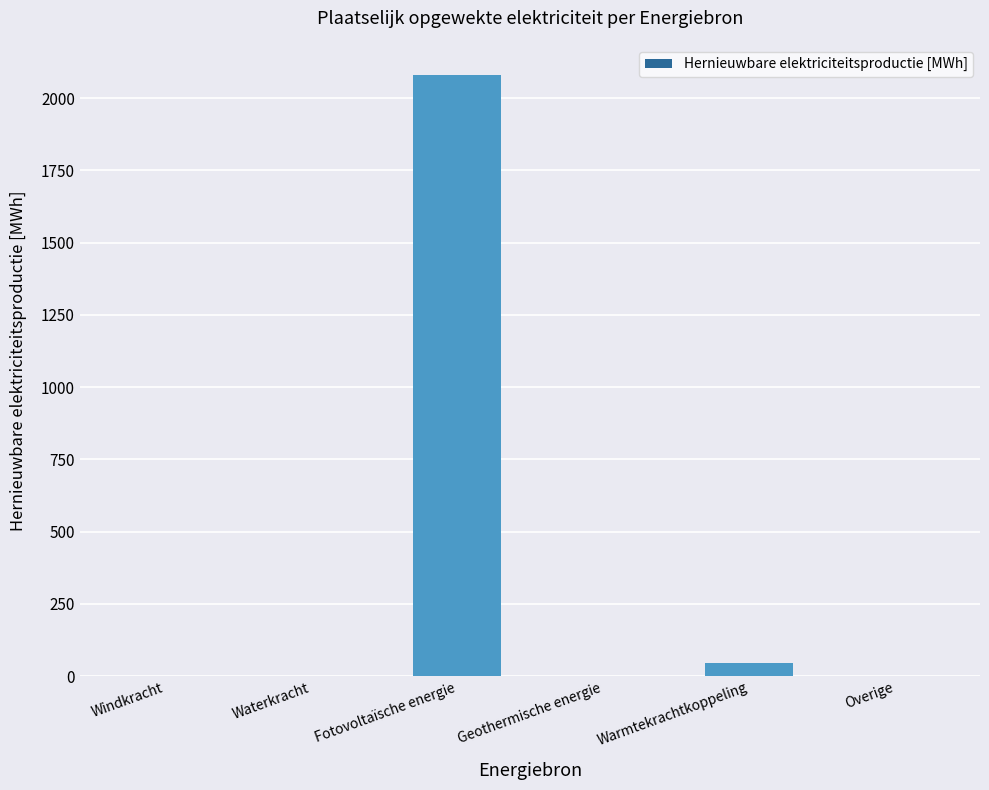

Are the bars horizontal?

No